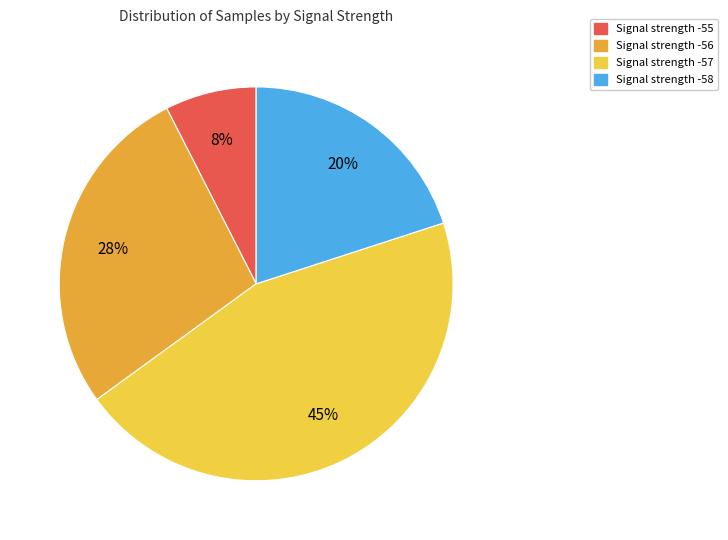

Which slice is the smallest?

Signal strength -55